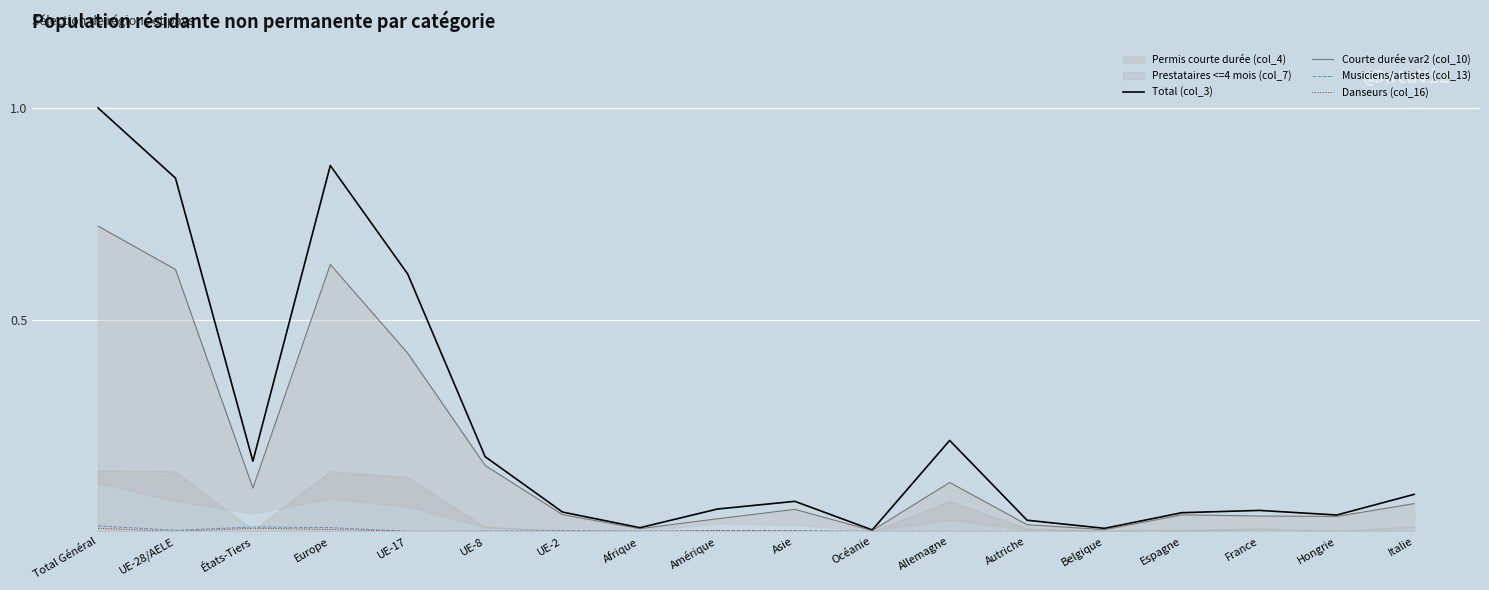

True or false: Total (col_3) and Danseurs (col_16) cross at least once.

False